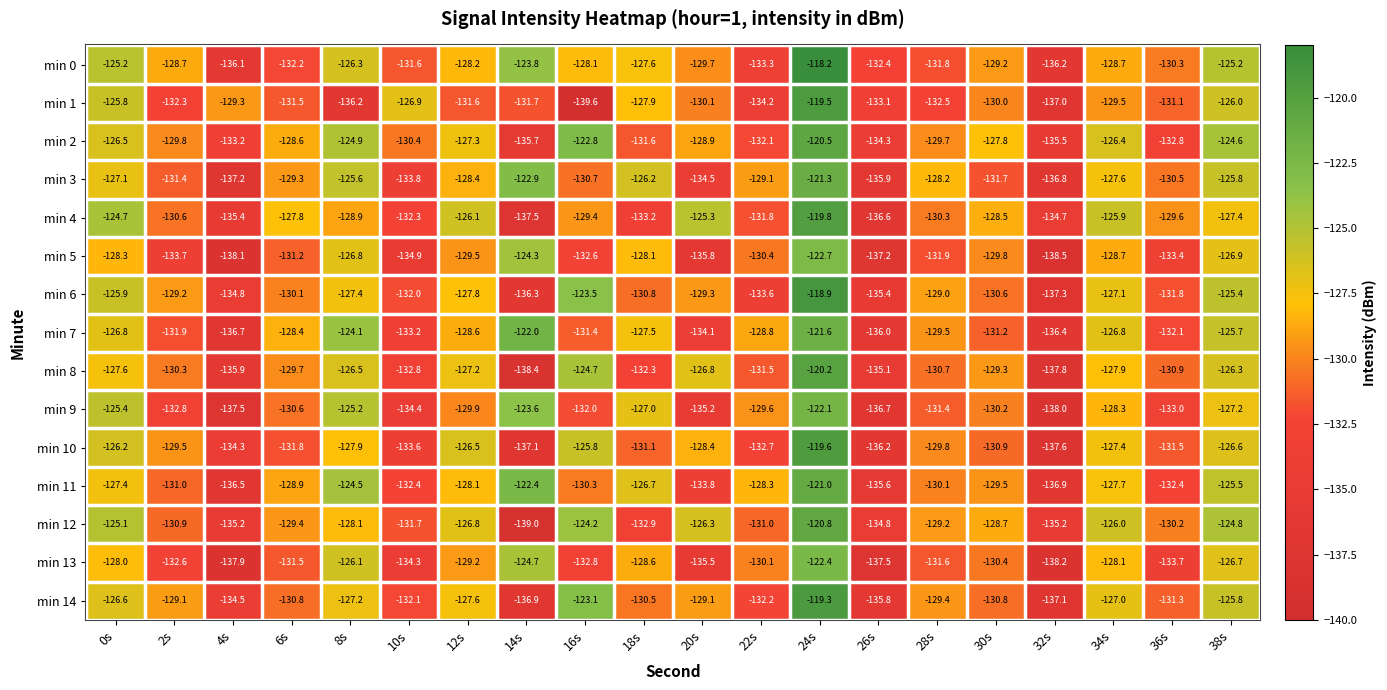

Where is min 4 nearest to the value -128?

6s